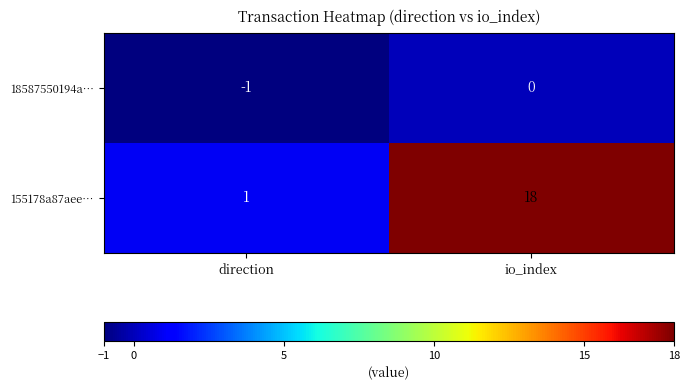

Where is 155178a87aee… nearest to the value 9?

direction